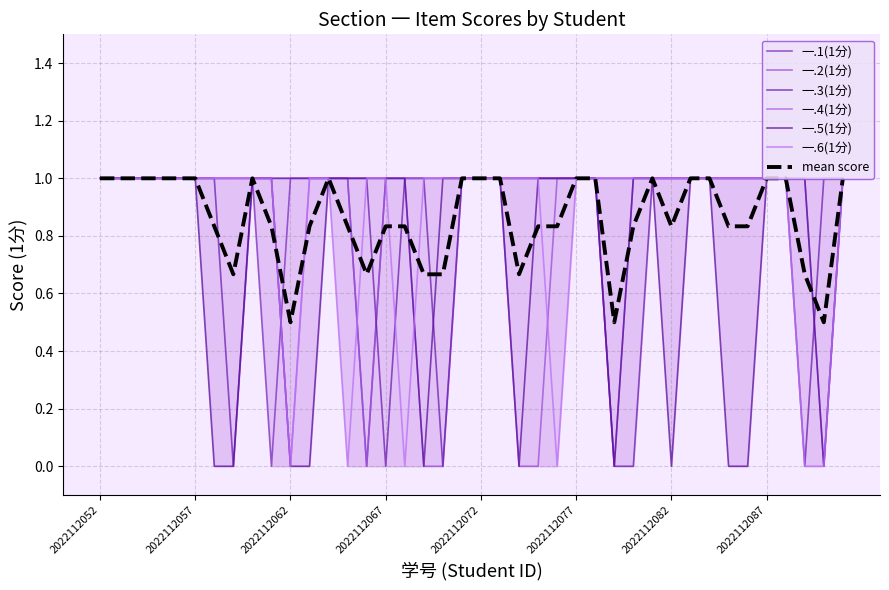

At which category does 一.2(1分) reach its first local valley?

2022112066